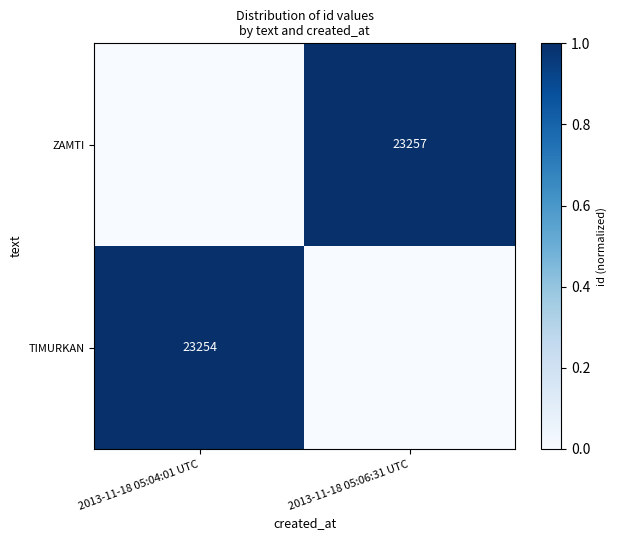

The ZAMTI series shows 35177 at 2013-11-18 05:06:31 UTC. True or false?

False